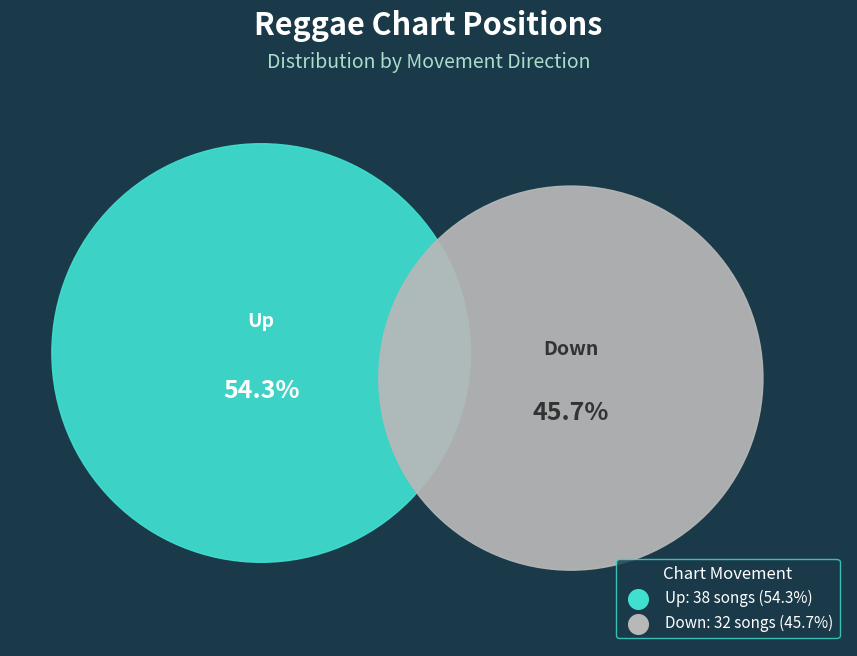

What is the majority slice?

up